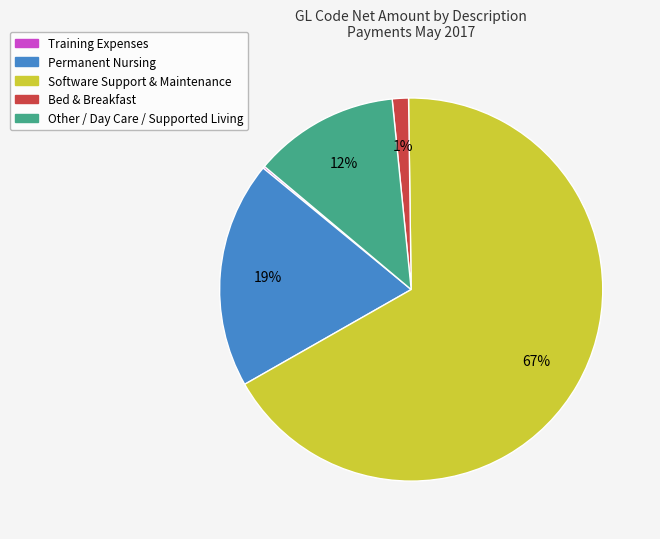

Which slice is the largest?

Software Support & Maintenance